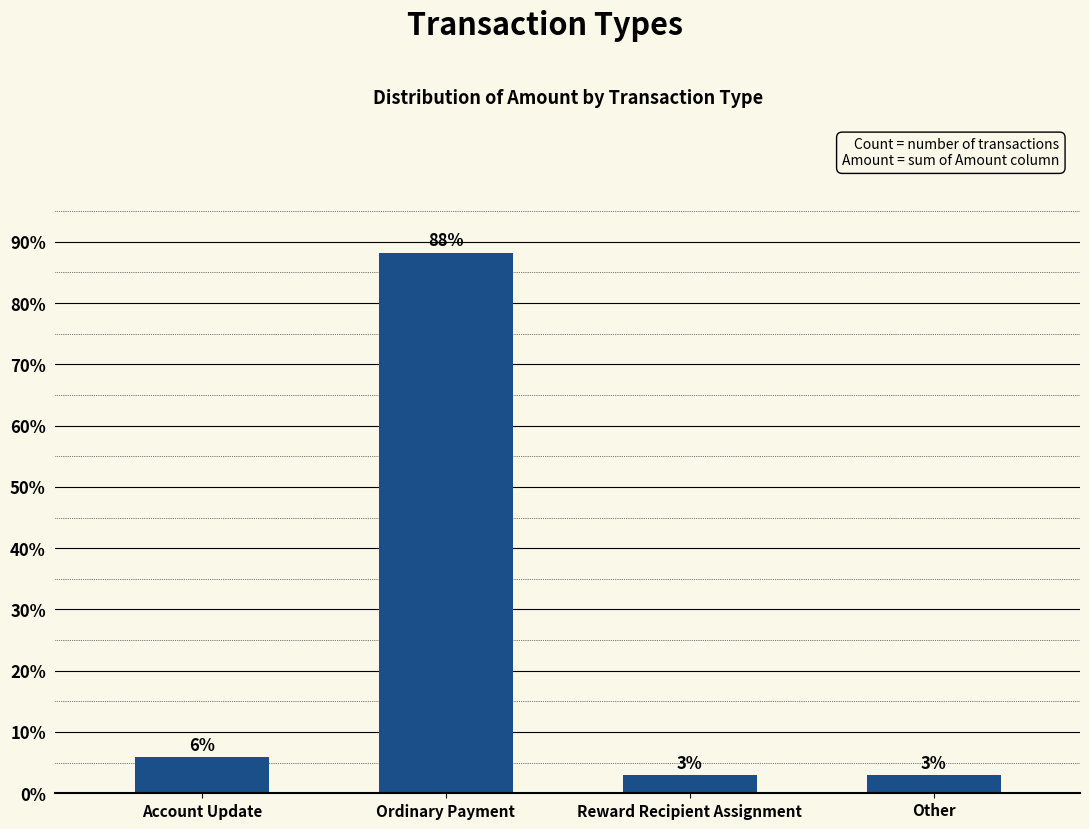

How many bars are there in total?

4